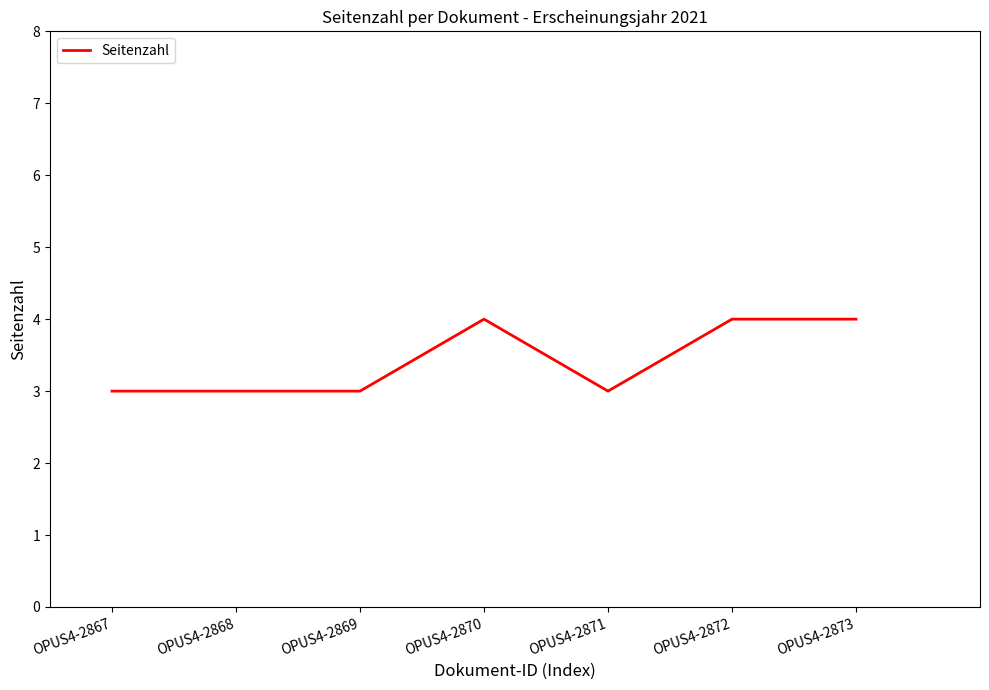

What is the sum of all values?

24